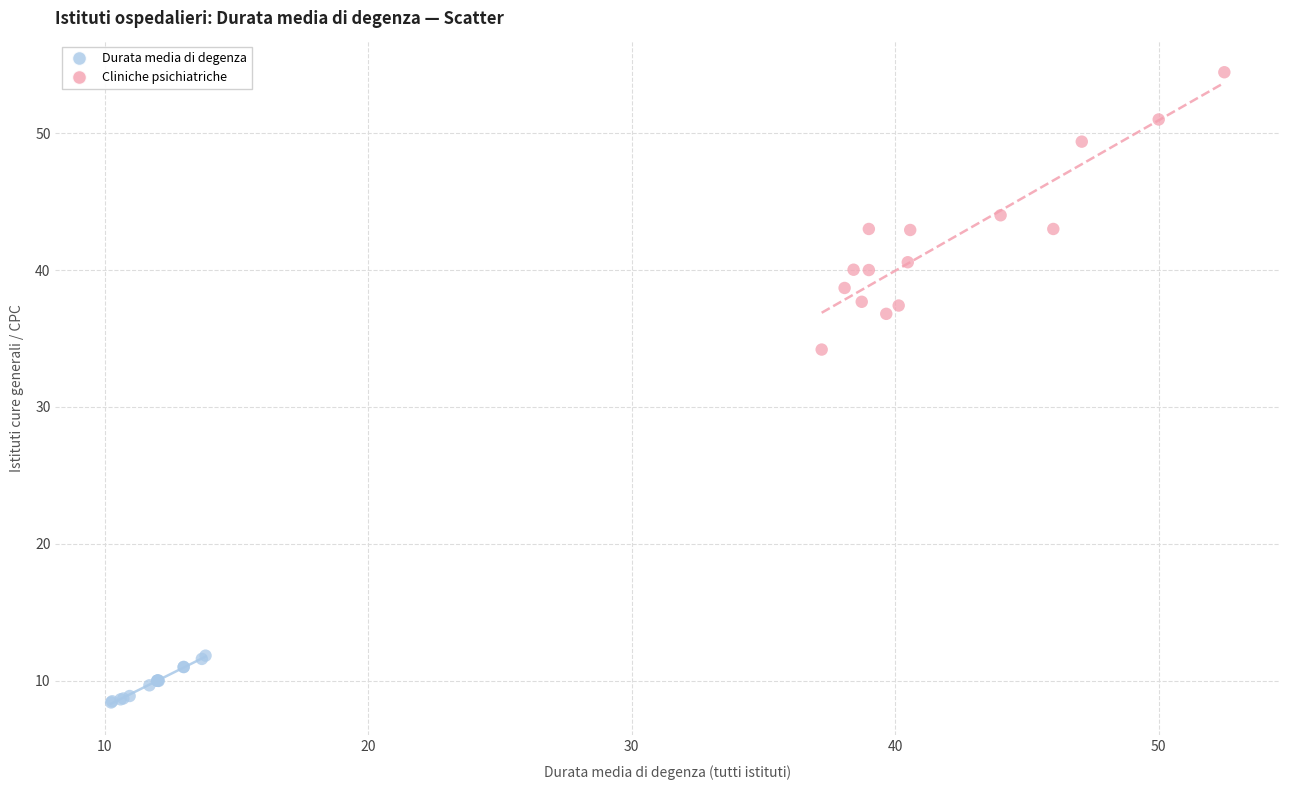

Which series contains the lowest Y value?

Durata media di degenza